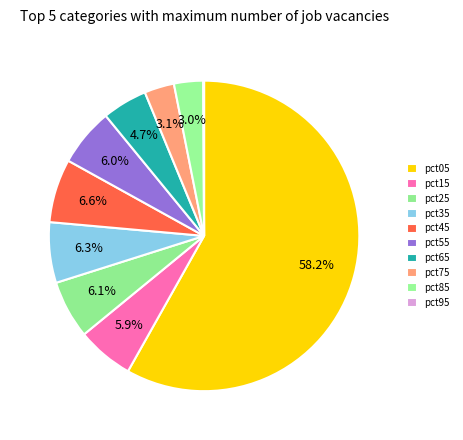

Which has a higher value, pct75 or pct95?

pct75